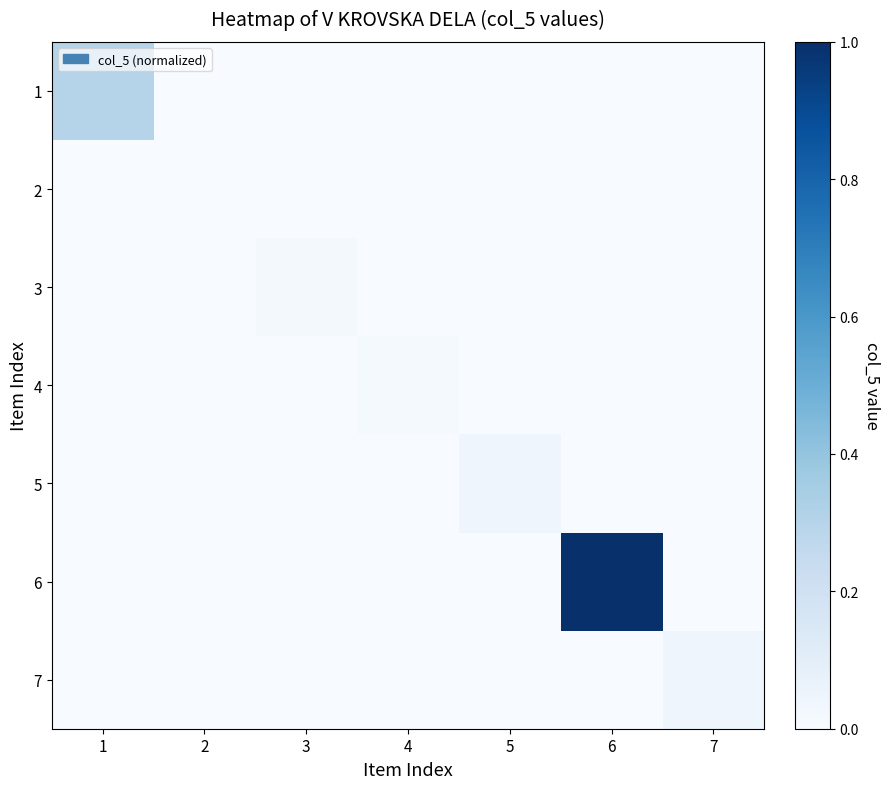

Reading right to left, list all the values displayed in this chart.

1: 7=0.0	6=0.0	5=0.0	4=0.0	3=0.0	2=0.0	1=0.3
2: 7=0.0	6=0.0	5=0.0	4=0.0	3=0.0	2=0.0	1=0.0
3: 7=0.0	6=0.0	5=0.0	4=0.0	3=0.0	2=0.0	1=0.0
4: 7=0.0	6=0.0	5=0.0	4=0.0	3=0.0	2=0.0	1=0.0
5: 7=0.0	6=0.0	5=0.0	4=0.0	3=0.0	2=0.0	1=0.0
6: 7=0.0	6=1.0	5=0.0	4=0.0	3=0.0	2=0.0	1=0.0
7: 7=0.0	6=0.0	5=0.0	4=0.0	3=0.0	2=0.0	1=0.0